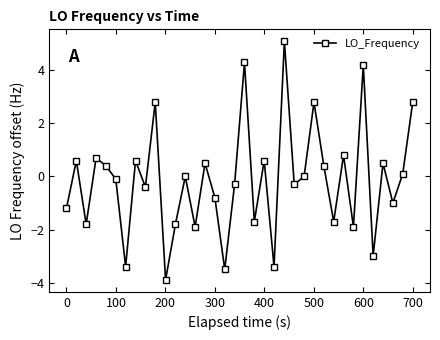

What is the value of the 2nd point from the left?

0.6